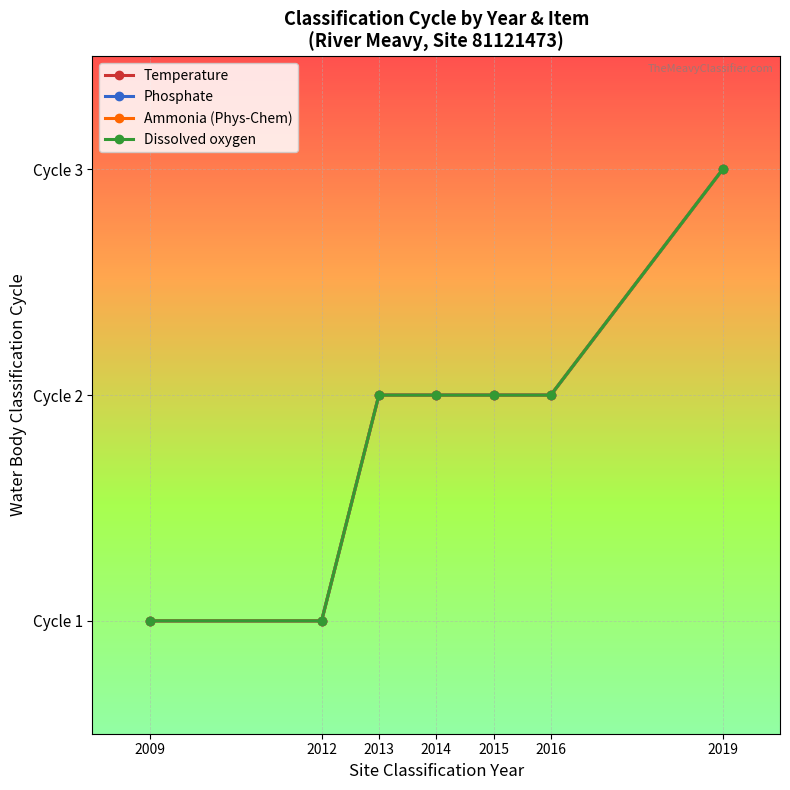

Reading left to right, what are all the values shown in this chart?

Temperature: 2009=1	2012=1	2013=2	2014=2	2015=2	2016=2	2019=3
Phosphate: 2009=1	2012=1	2013=2	2014=2	2015=2	2016=2	2019=3
Ammonia (Phys-Chem): 2009=1	2012=1	2013=2	2014=2	2015=2	2016=2	2019=3
Dissolved oxygen: 2009=1	2012=1	2013=2	2014=2	2015=2	2016=2	2019=3